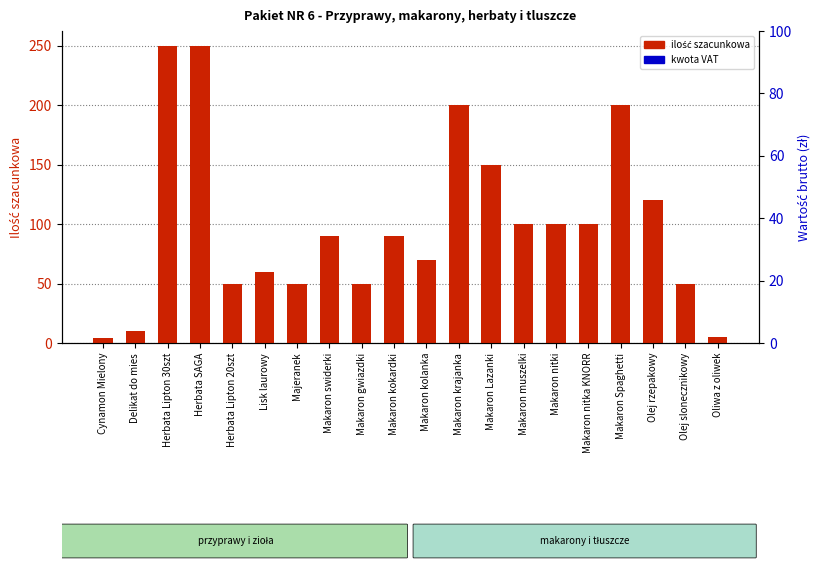

True or false: ilość szacunkowa has a value of 200 at Makaron Spaghetti.

True